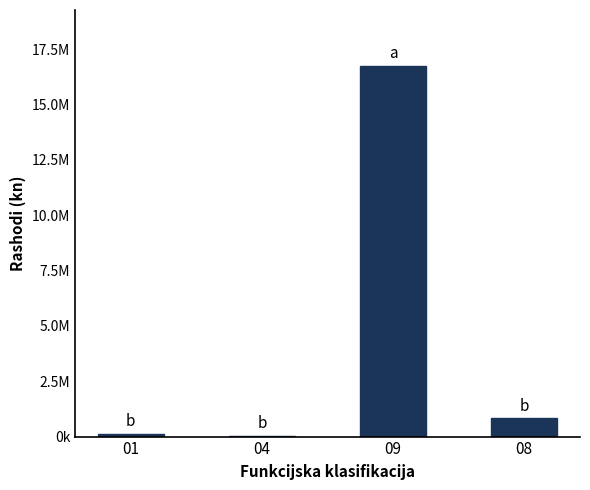

Between 01 and 09, which is larger?

09